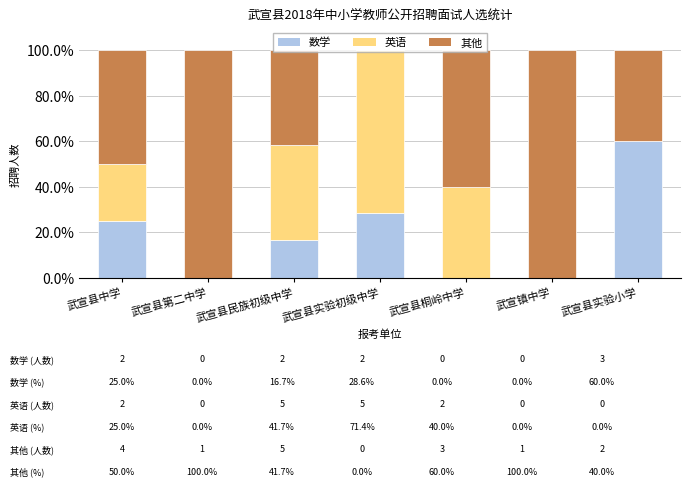

What is the total value across all series at 武宣县桐岭中学?

100.0